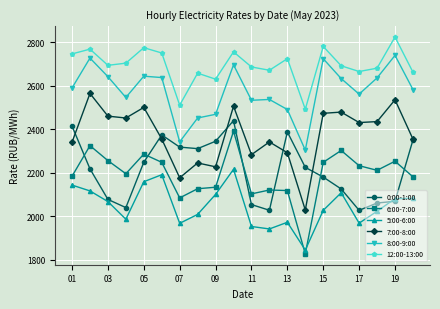

Which series has the largest total across all categories?

12:00-13:00